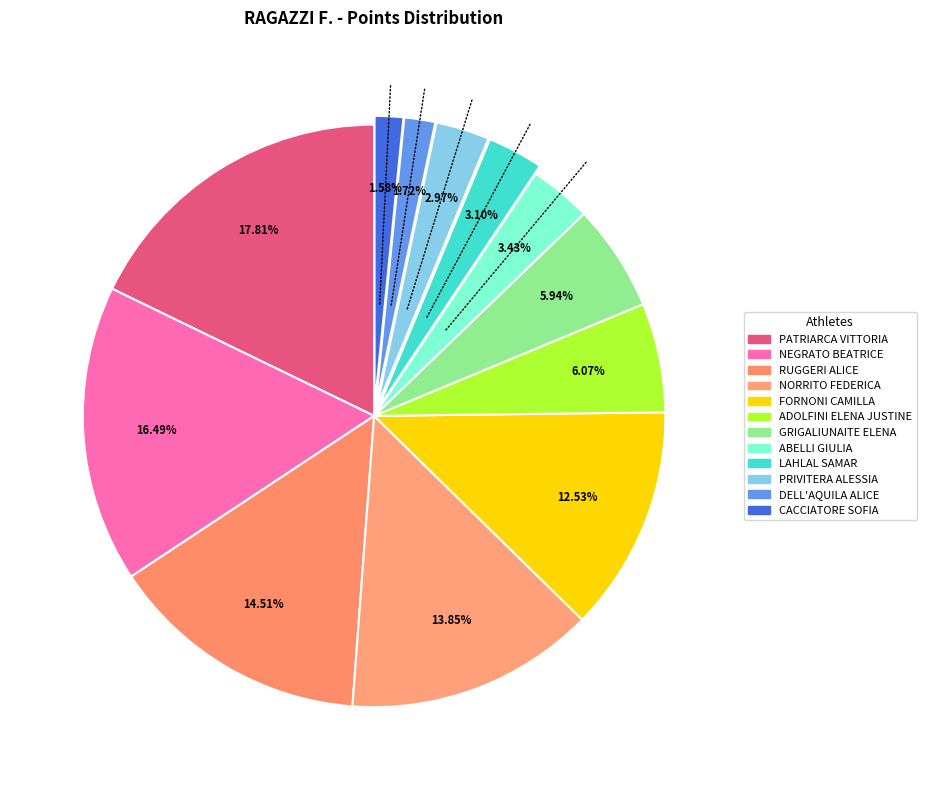

How many slices are in this pie chart?

12